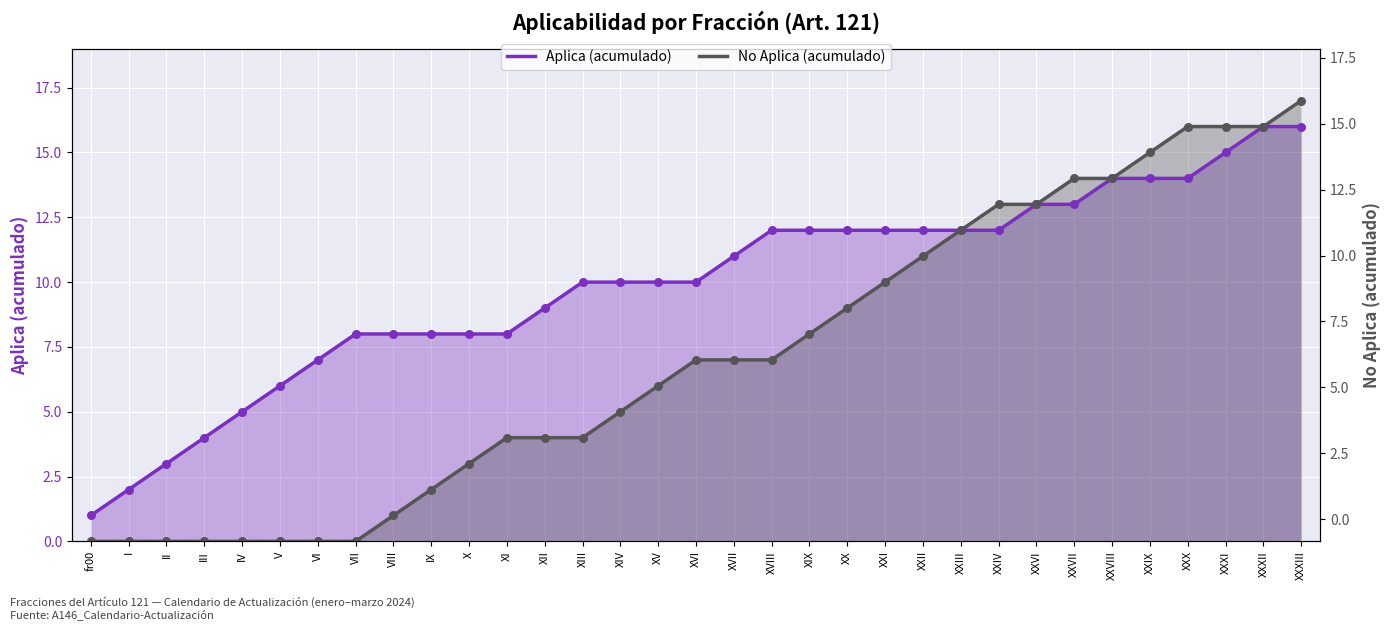

At which category is the sum across all series the highest?

XXXIII